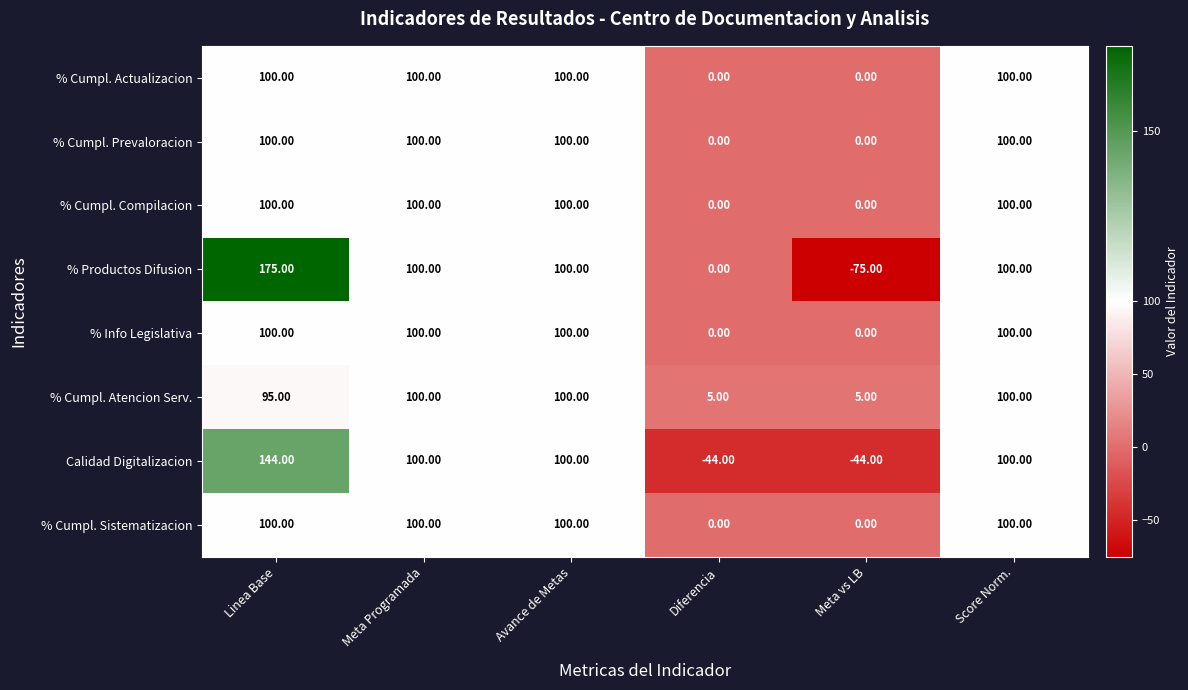

Which category has the highest value across all series?

Linea Base